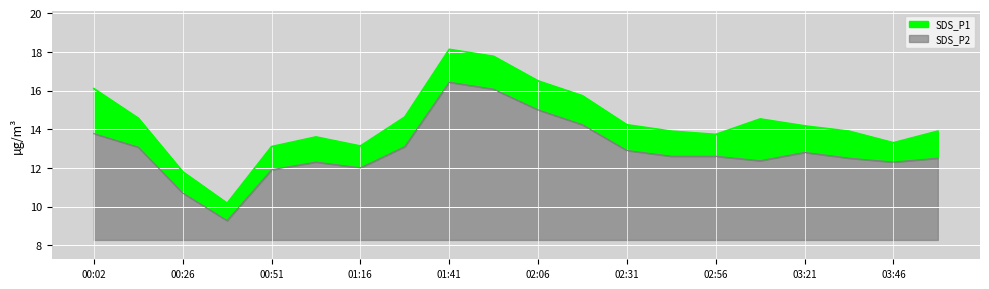

Rank the series at 03:21 from highest to lowest value.

SDS_P1, SDS_P2